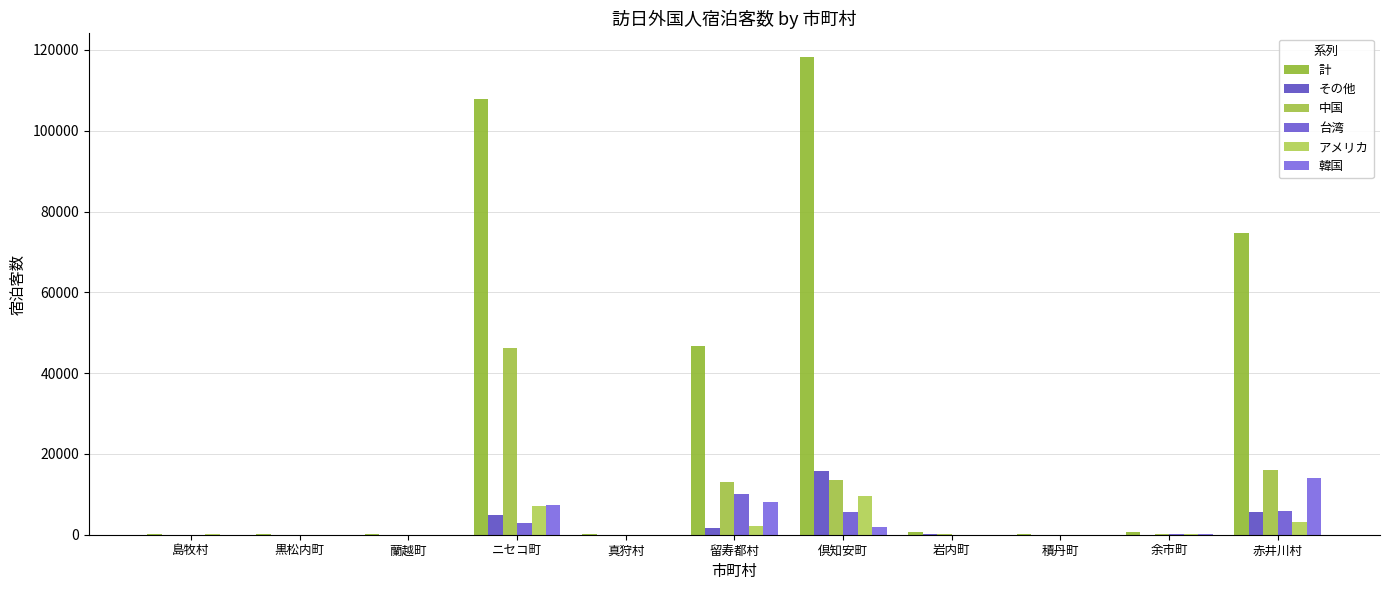

Is it true that 計 equals 308 at 島牧村?

False